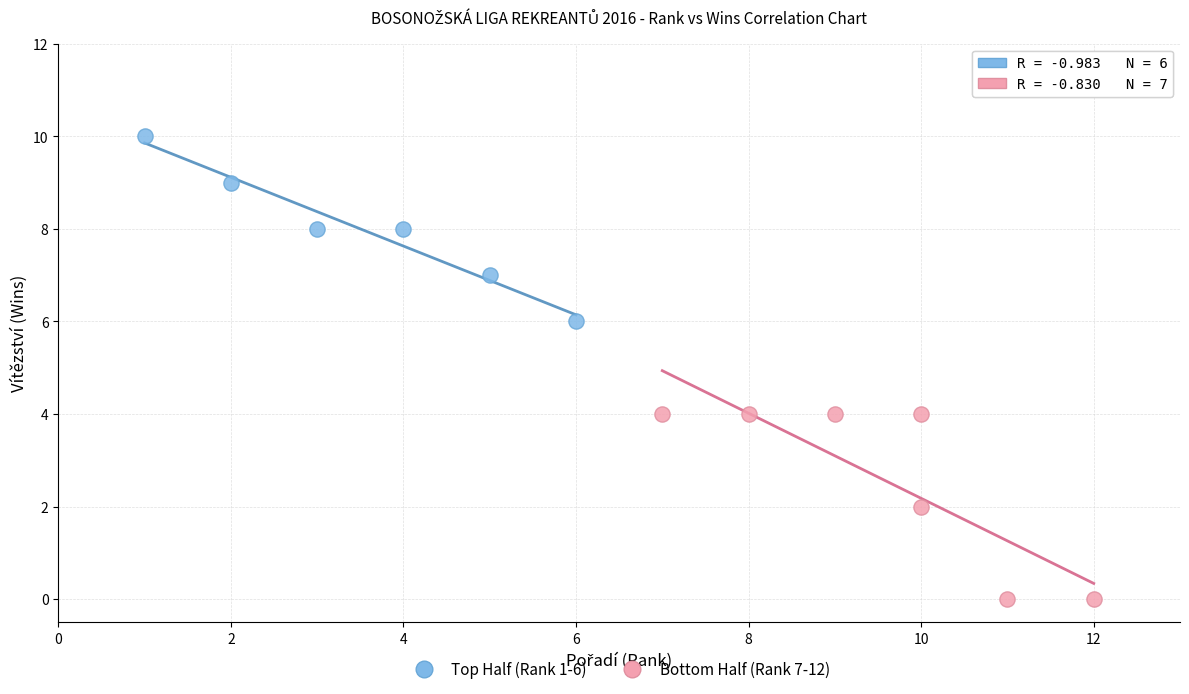

Which series contains the lowest Y value?

Bottom Half (Rank 7-12)